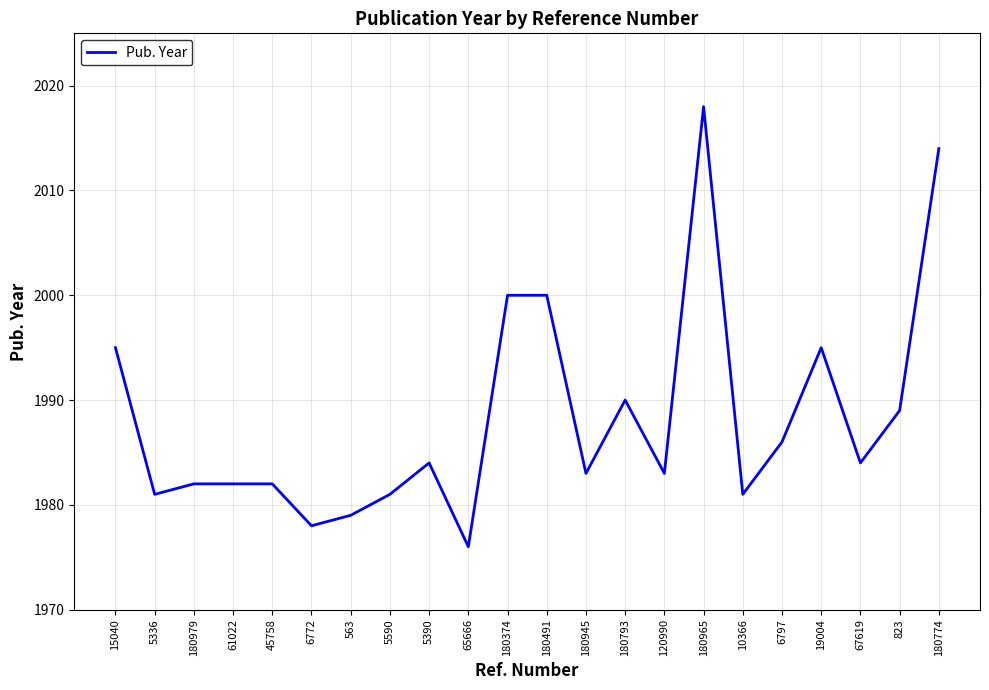

The chart shows a value of 472 at 180374. True or false?

False